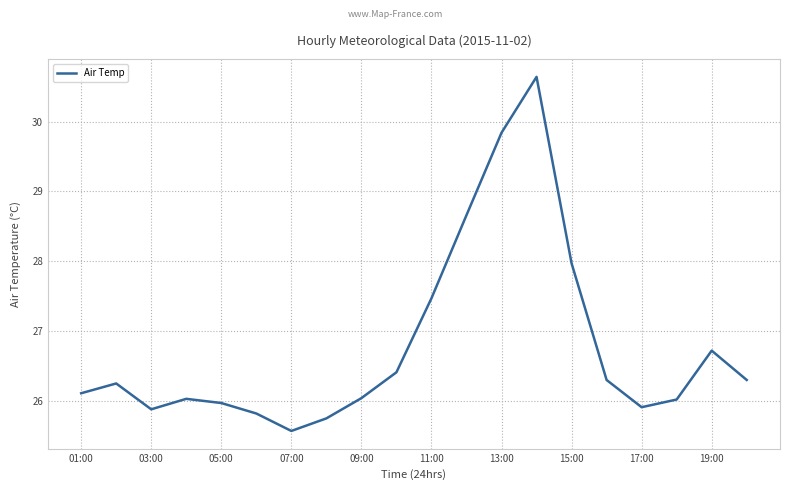

What is the minimum value shown in the chart?

25.6